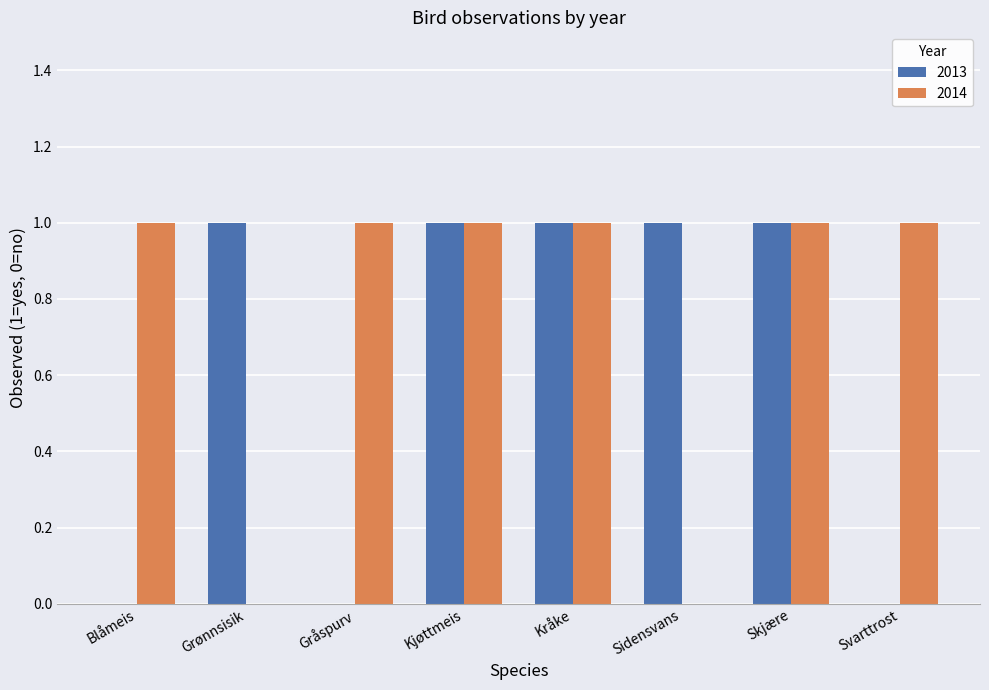

Which series changed the most between Gråspurv and Skjære?

2013